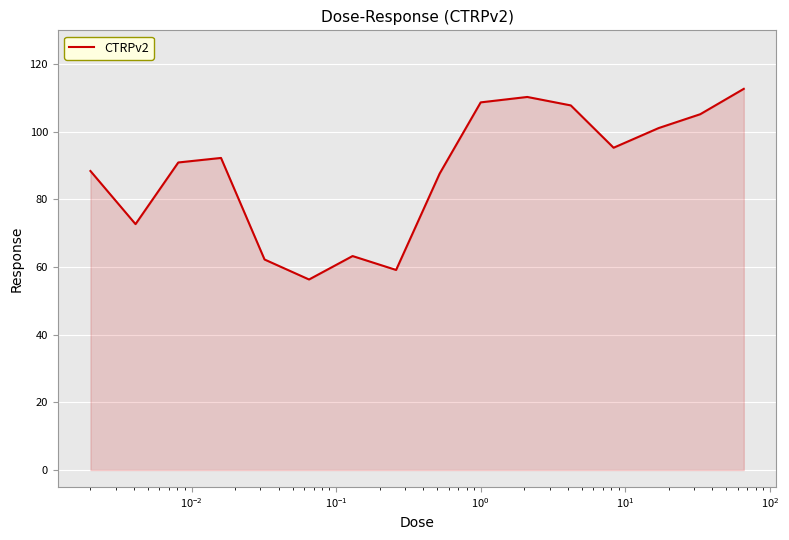

How many values exceed 92?

8